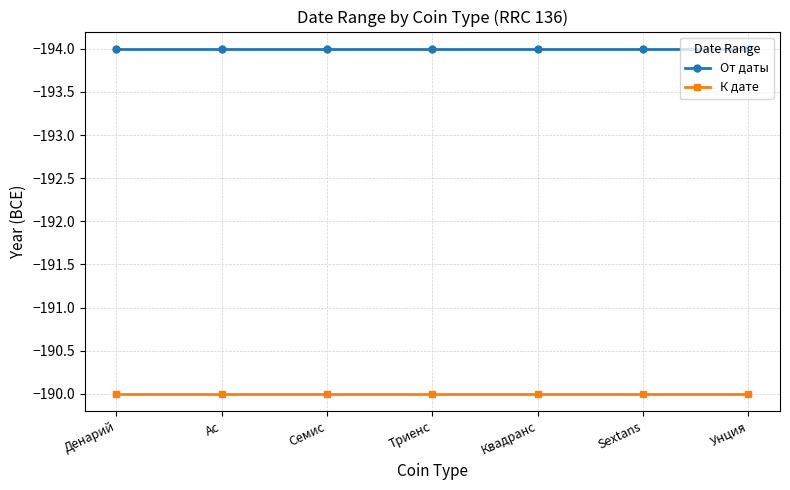

What is the label of the 2nd point from the left?

Ас